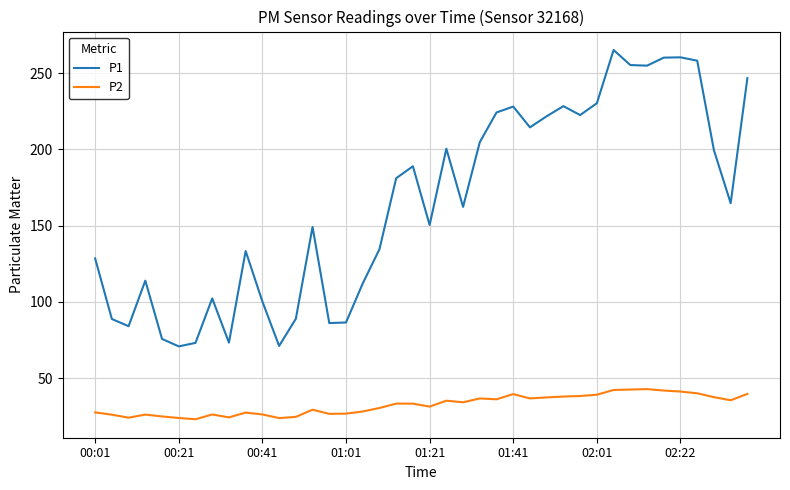

Which series has the largest range (max minus min)?

P1